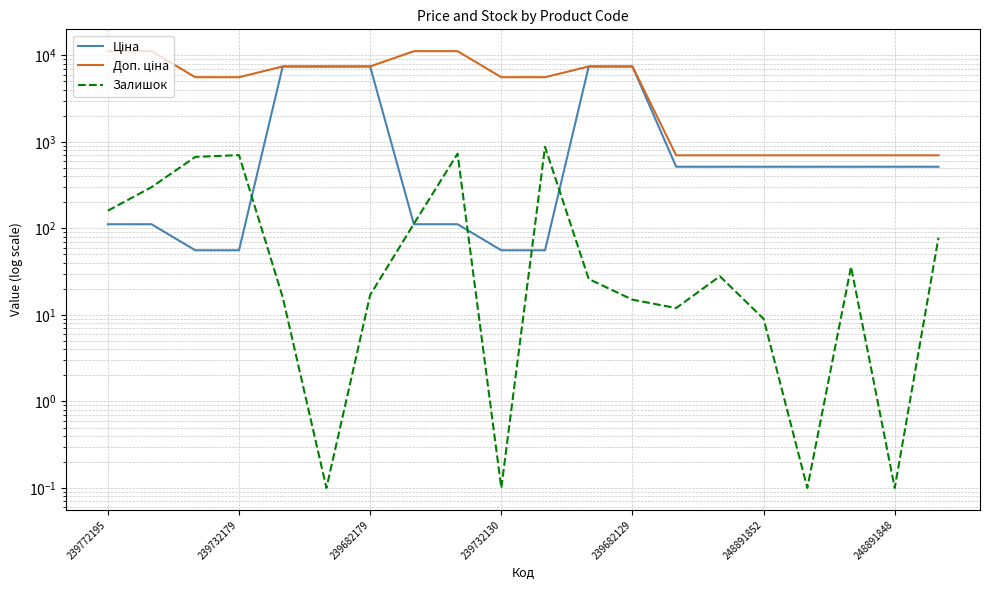

True or false: Доп. ціна has more than 0 interior local peaks.

False